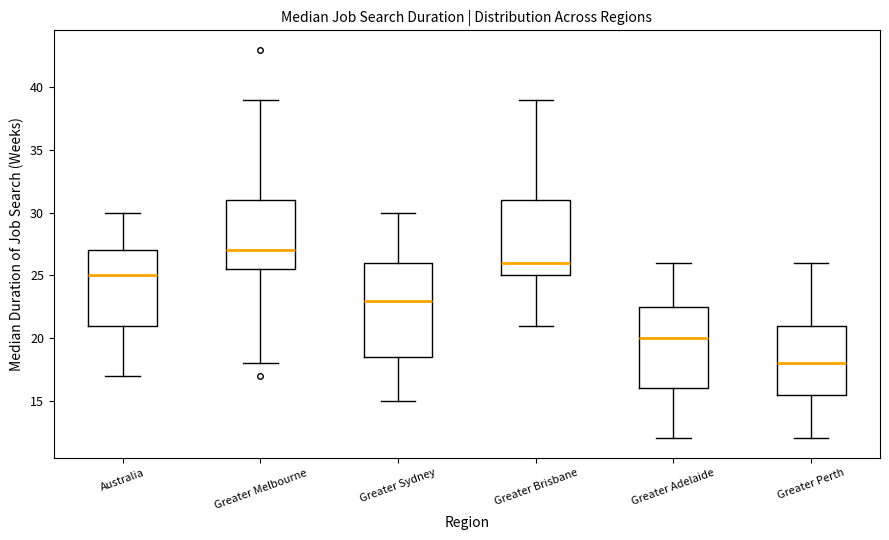

Where is the lower edge of the box for Greater Melbourne on the y-axis? The values are not printed on the chart, so give them approximately, as read against the axis.

25.5